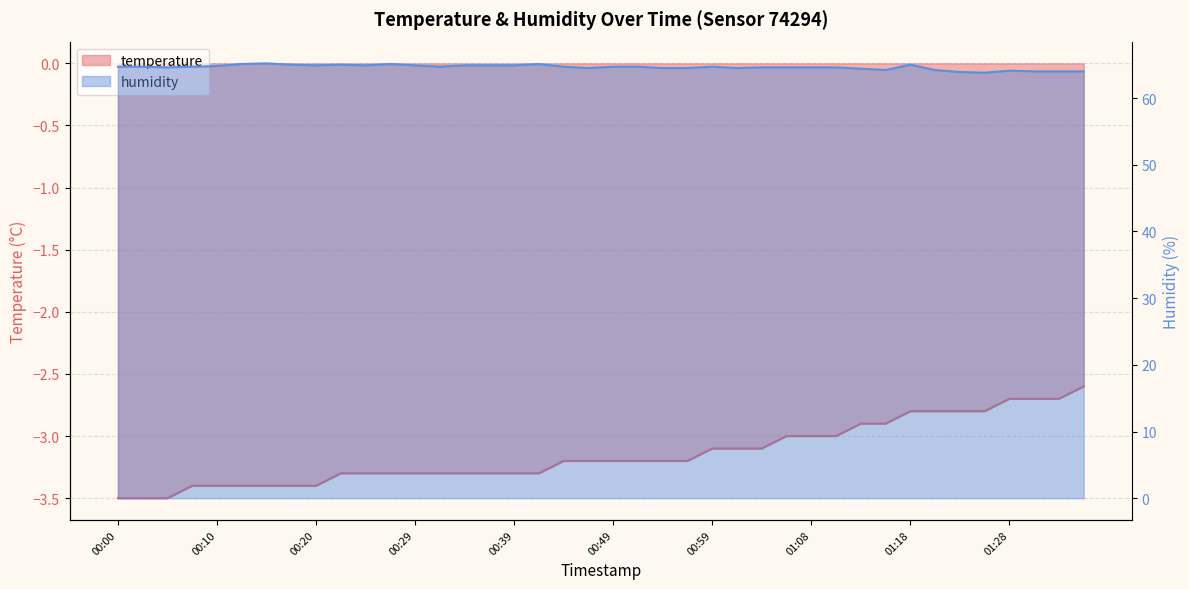

Where is the first local minimum for humidity?

00:05